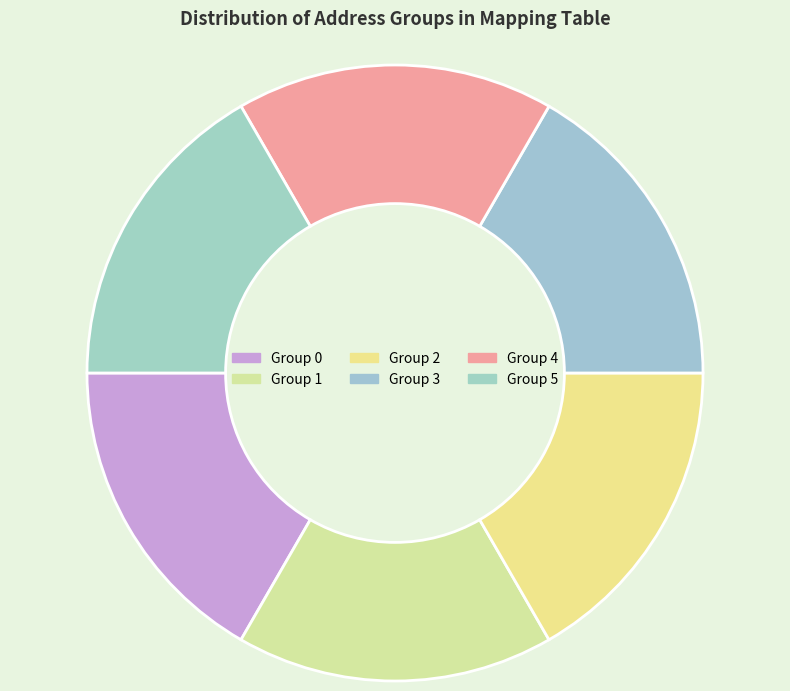

Count the number of slices in the pie.

6